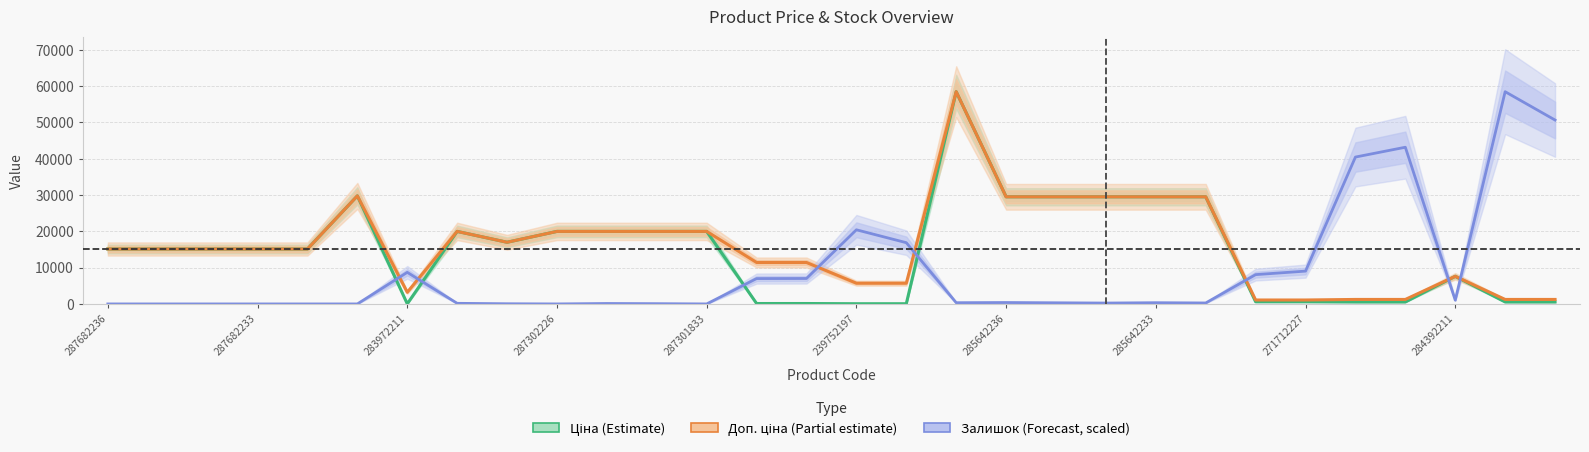

List the series in order of their overall mean, highest first.

Доп. ціна (Partial estimate), Ціна (Estimate), Залишок (Forecast, scaled)